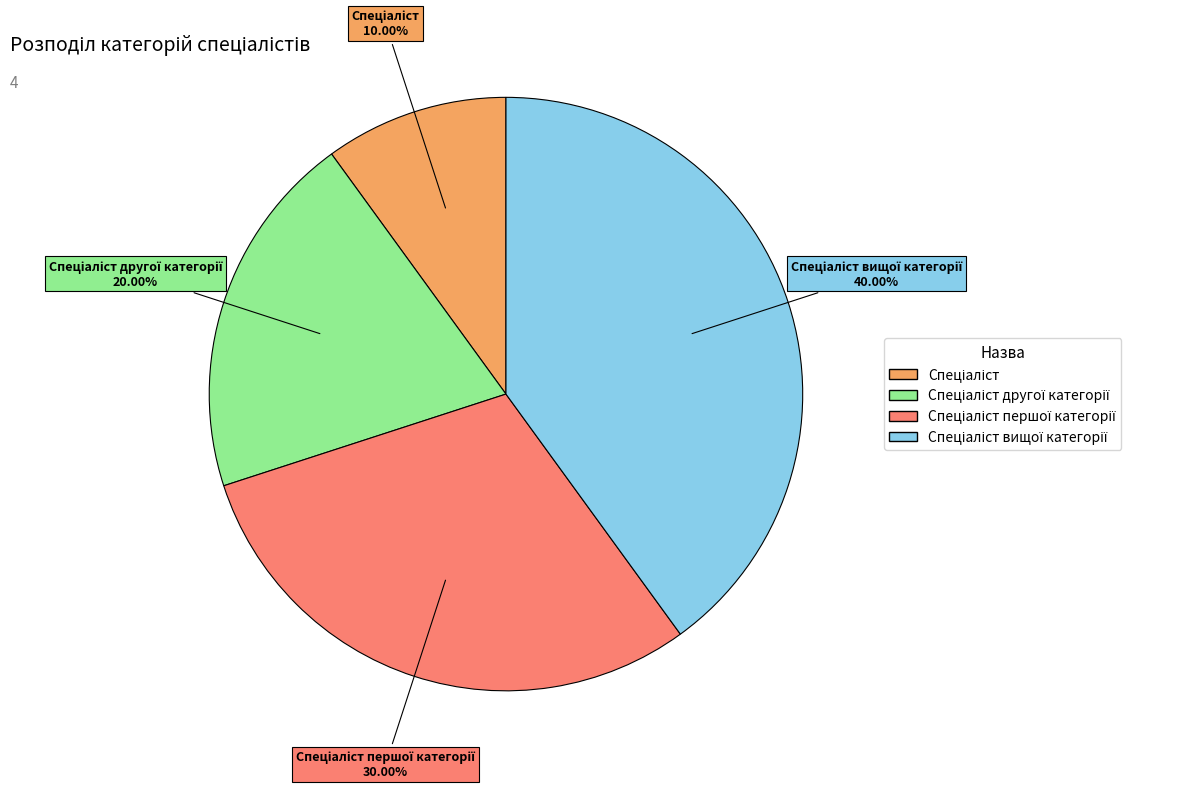

Does any single category account for the majority?

No